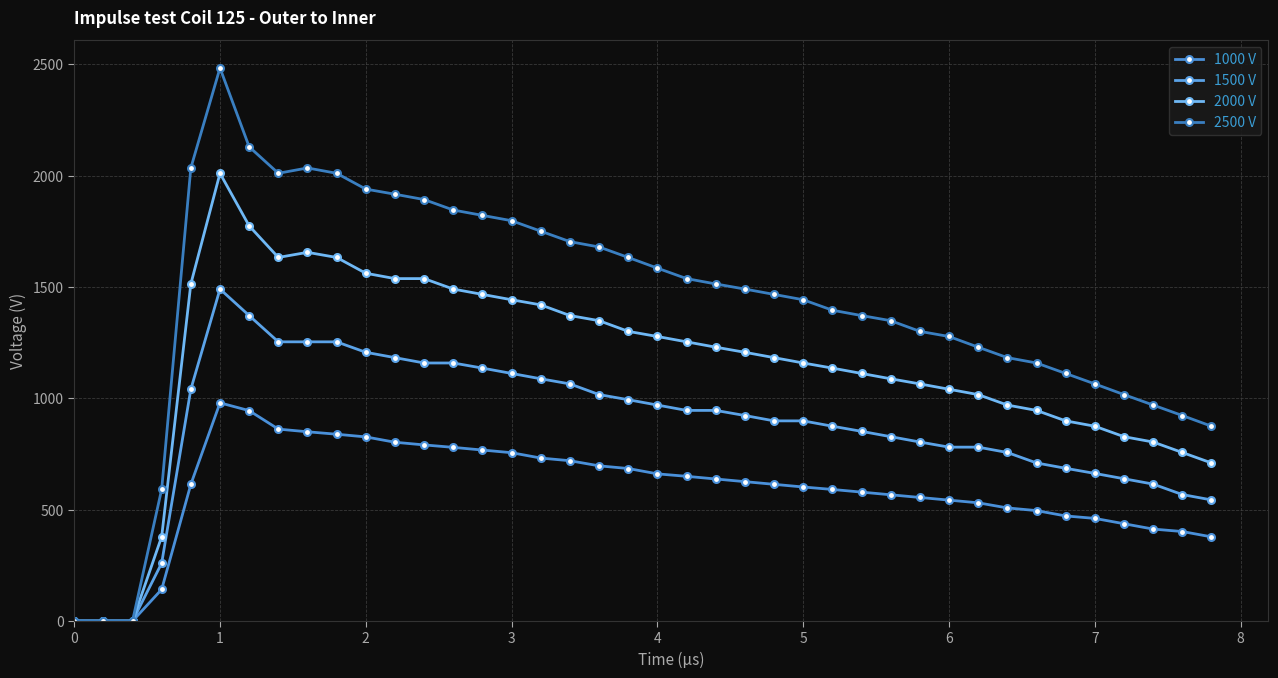

True or false: 2000 V and 1000 V cross at least once.

False